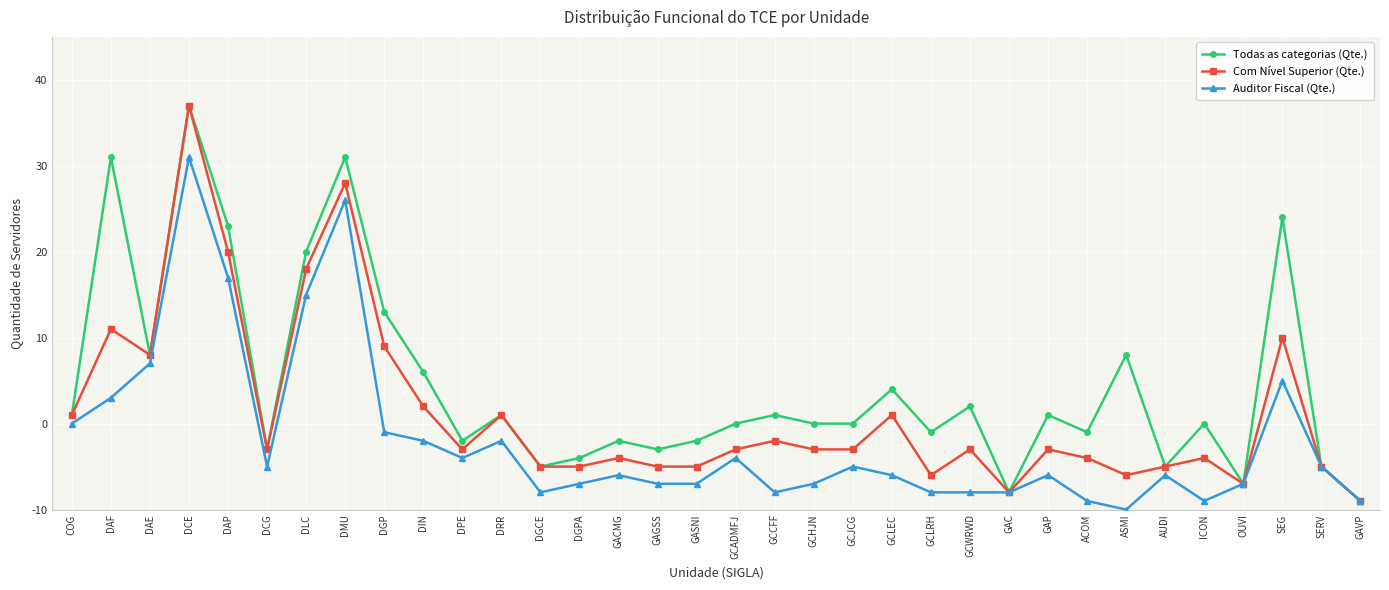

Which category has the lowest value in the Com Nível Superior (Qte.) series?

GAVP